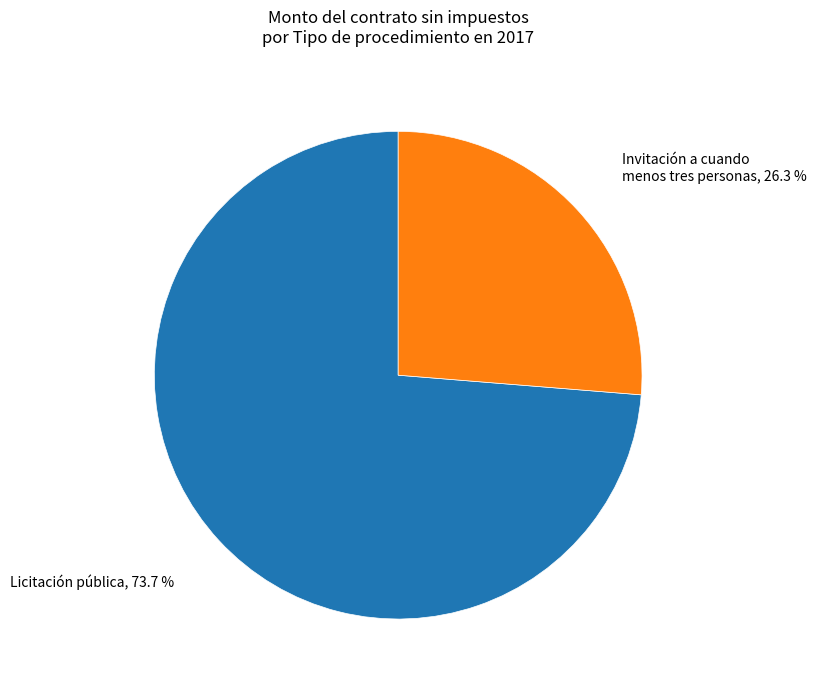

To the nearest percent, what portion does Invitación a cuando menos tres personas represent?

26%